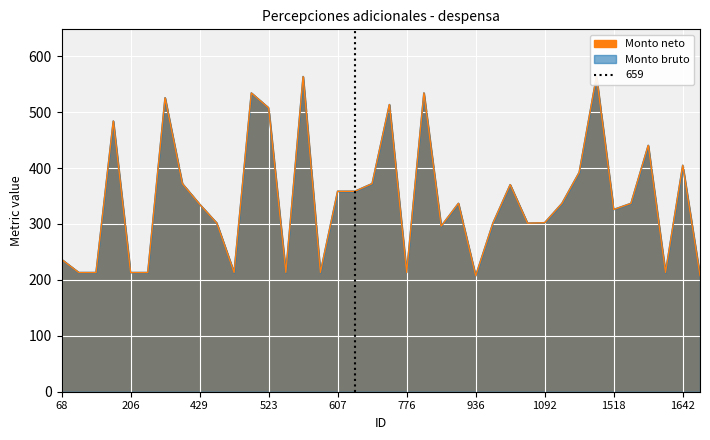

The Monto bruto series shows 392.3 at 1419. True or false?

True